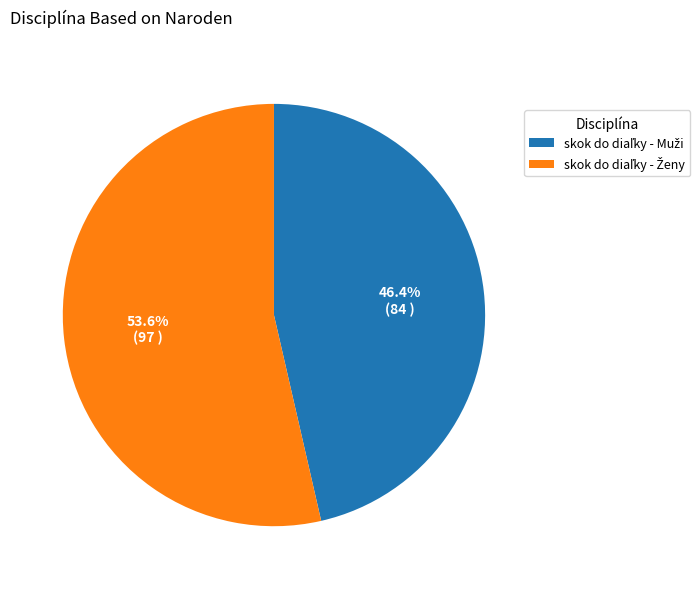

Is there any slice that represents more than half of the pie?

Yes